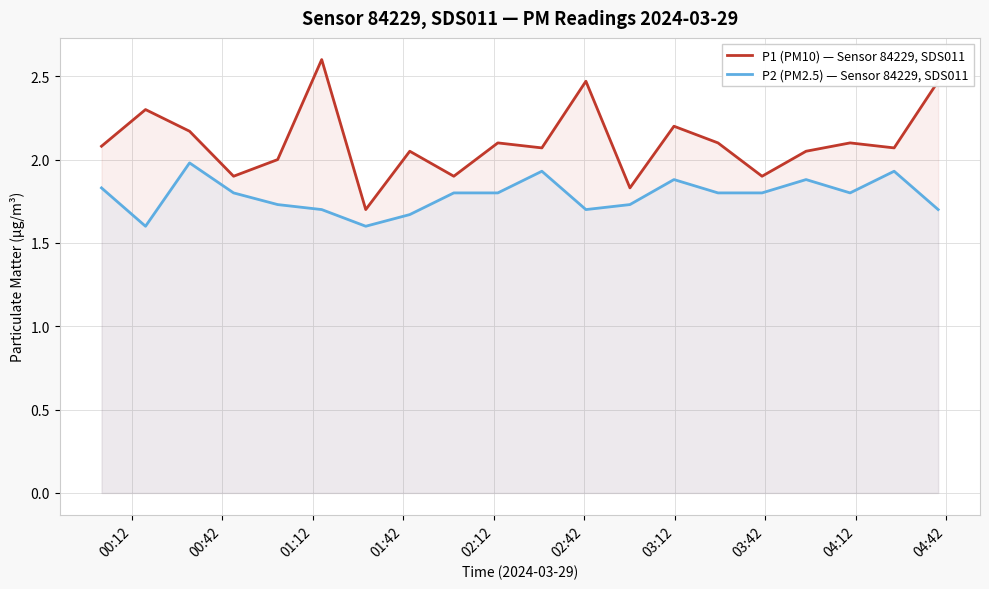

How many distinct data groups are displayed?

2